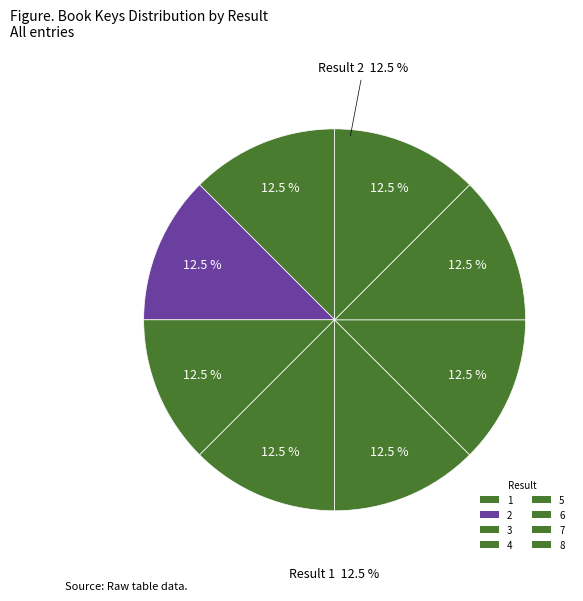

Is there a majority slice in this chart?

No